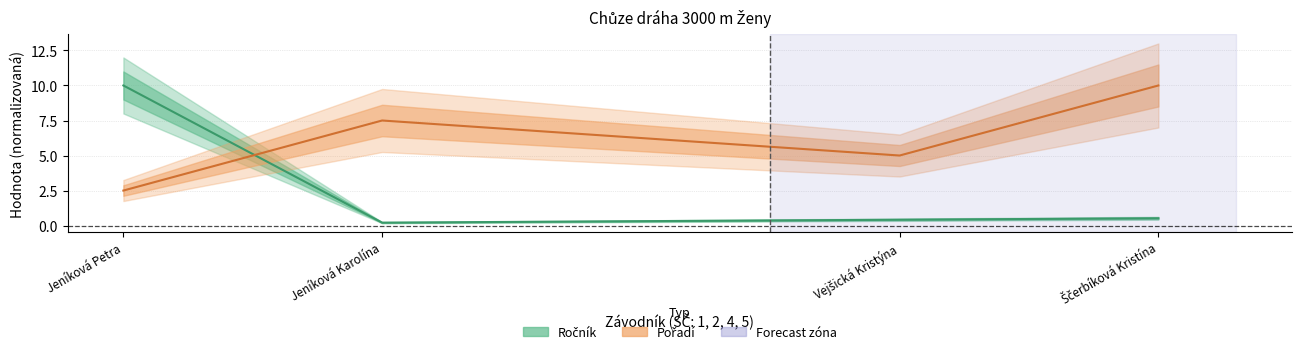

The value of Ročník at Jeníková Karolína is 0.1. True or false?

False